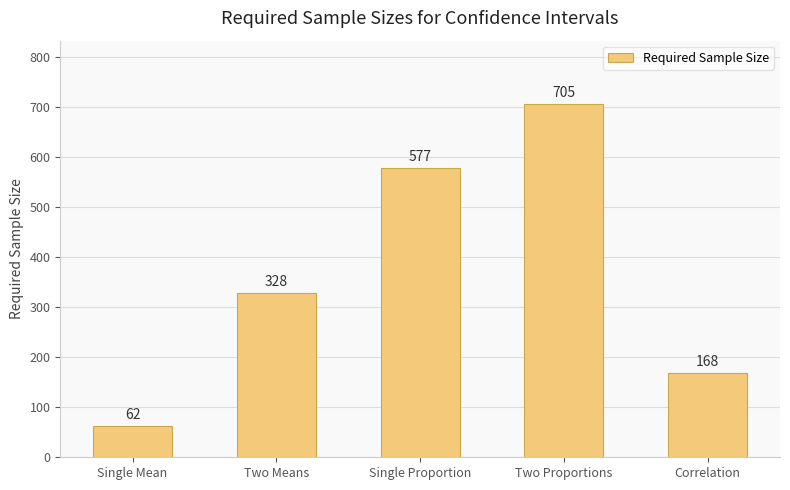

How many values are between 168 and 577?

3